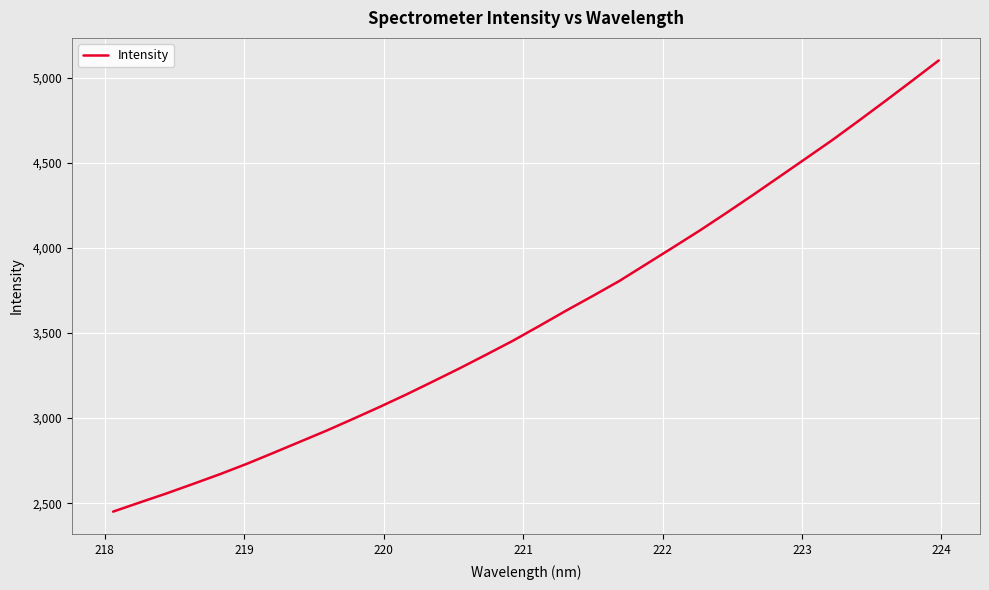

What is the difference between the maximum and minimum values?

2651.1